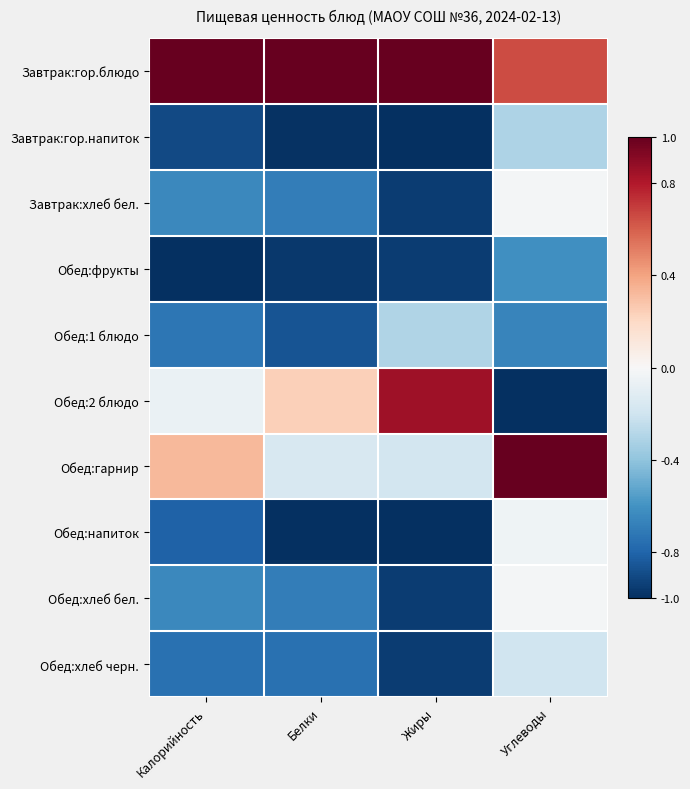

Reading right to left, transcribe all the data shown in this chart.

Завтрак:гор.блюдо: Углеводы=0.7	Жиры=1.0	Белки=1.0	Калорийность=1.0
Завтрак:гор.напиток: Углеводы=-0.3	Жиры=-1.0	Белки=-1.0	Калорийность=-0.9
Завтрак:хлеб бел.: Углеводы=-0.0	Жиры=-0.9	Белки=-0.7	Калорийность=-0.6
Обед:фрукты: Углеводы=-0.6	Жиры=-0.9	Белки=-1.0	Калорийность=-1.0
Обед:1 блюдо: Углеводы=-0.7	Жиры=-0.3	Белки=-0.9	Калорийность=-0.7
Обед:2 блюдо: Углеводы=-1.0	Жиры=0.8	Белки=0.2	Калорийность=-0.1
Обед:гарнир: Углеводы=1.0	Жиры=-0.2	Белки=-0.2	Калорийность=0.3
Обед:напиток: Углеводы=-0.0	Жиры=-1.0	Белки=-1.0	Калорийность=-0.8
Обед:хлеб бел.: Углеводы=-0.0	Жиры=-0.9	Белки=-0.7	Калорийность=-0.6
Обед:хлеб черн.: Углеводы=-0.2	Жиры=-0.9	Белки=-0.7	Калорийность=-0.7